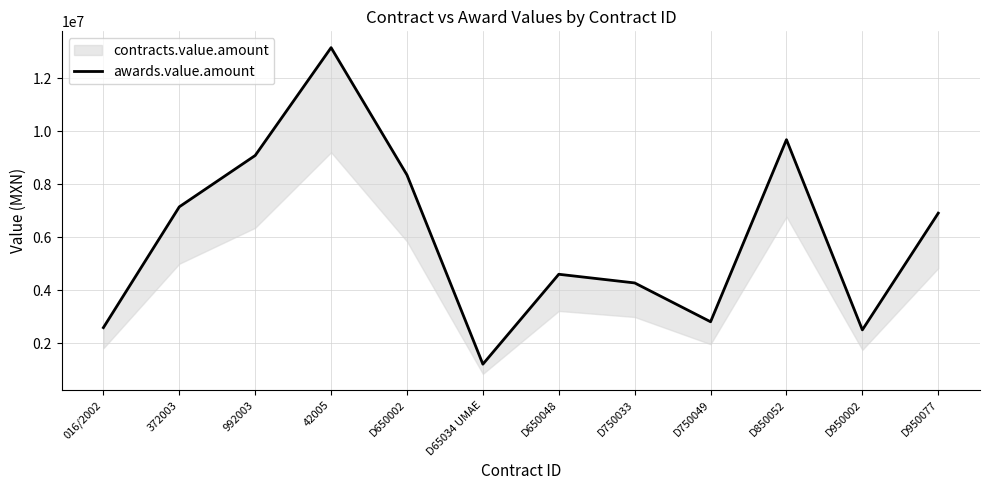

Where does the data first go above 6908394?

372003